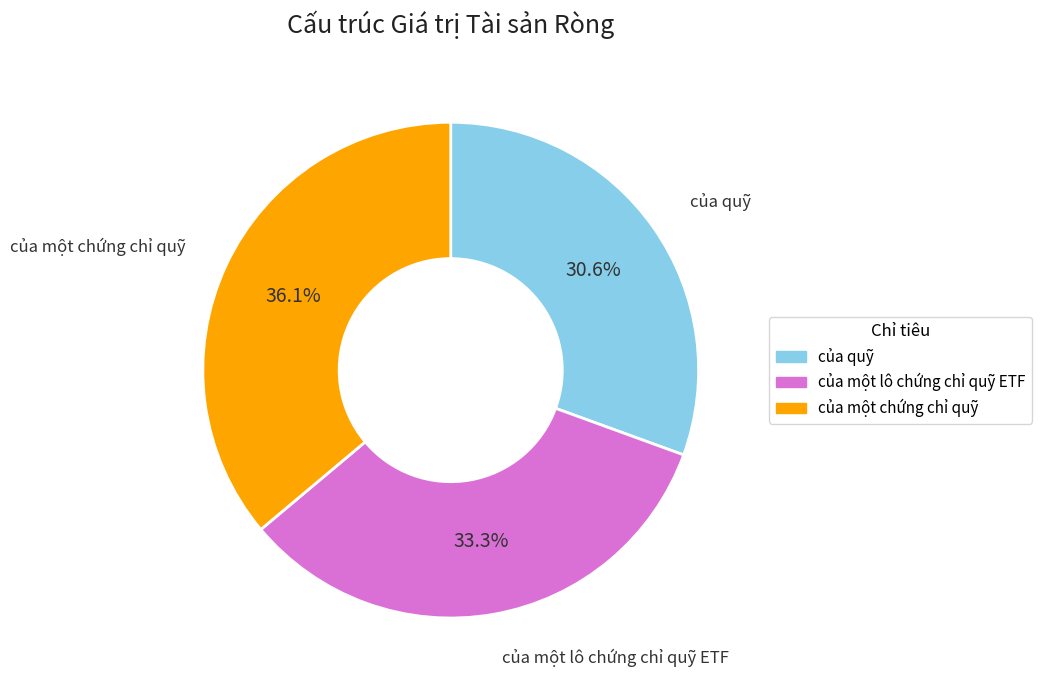

What is the ratio of the value at của một chứng chỉ quỹ to the value at của một lô chứng chỉ quỹ ETF?

1.1